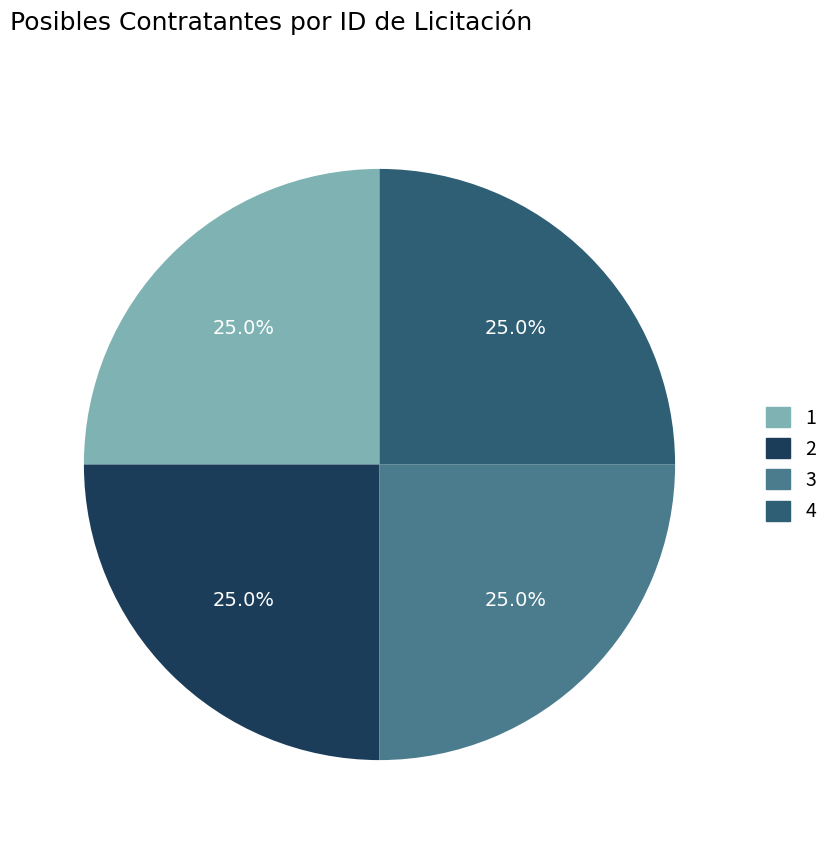

To the nearest percent, what portion does 4 represent?

25%